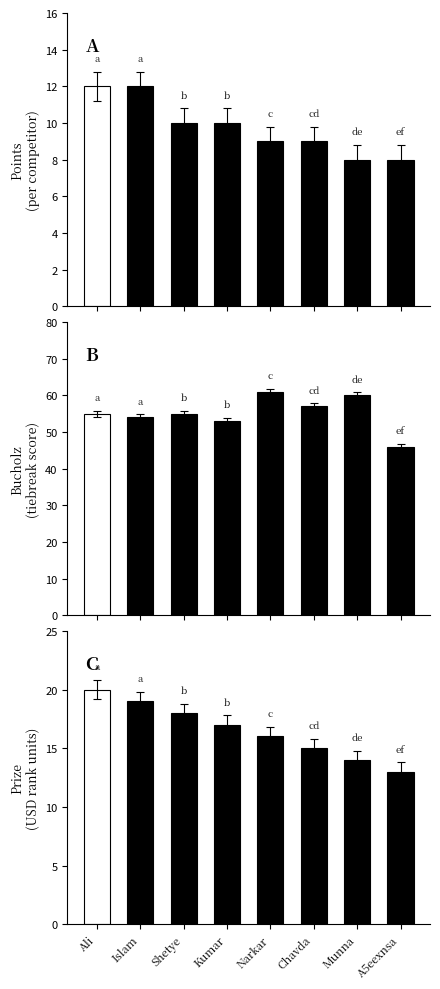

At which label is B closest to 53?

Kumar